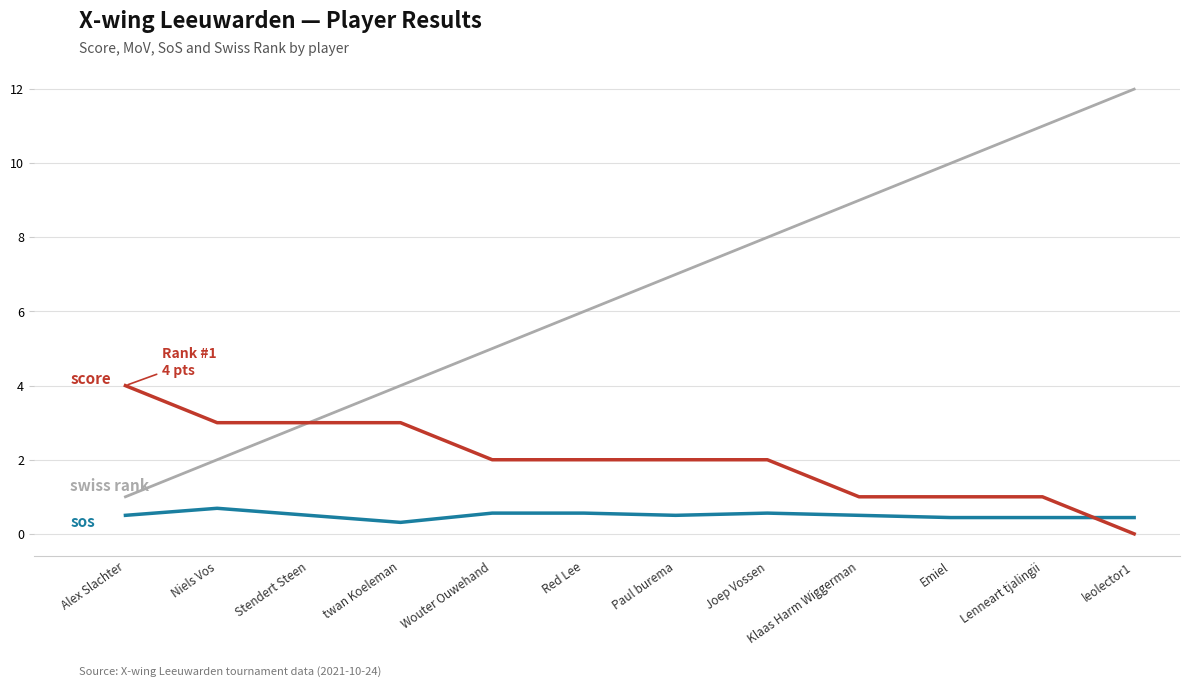

What is the difference between the highest and lowest values at Emiel?

9.6